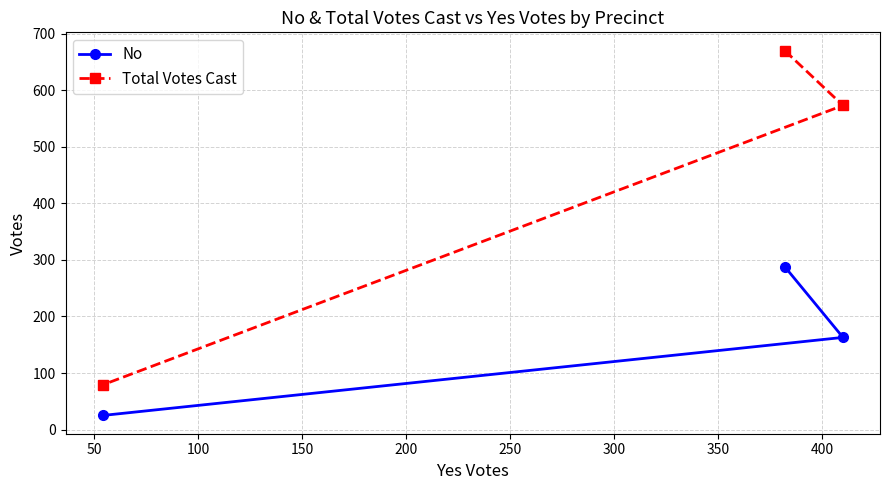

Which series has the largest total across all categories?

Total Votes Cast